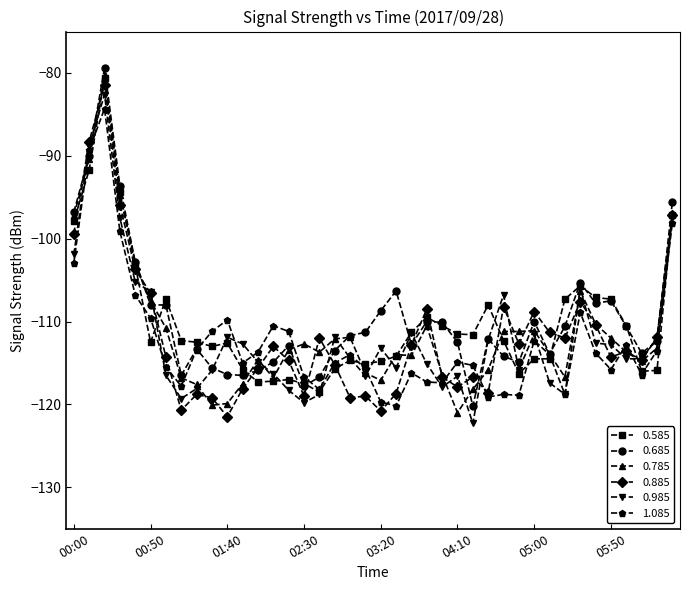

True or false: 0.785 has more than 1 interior local peaks.

True